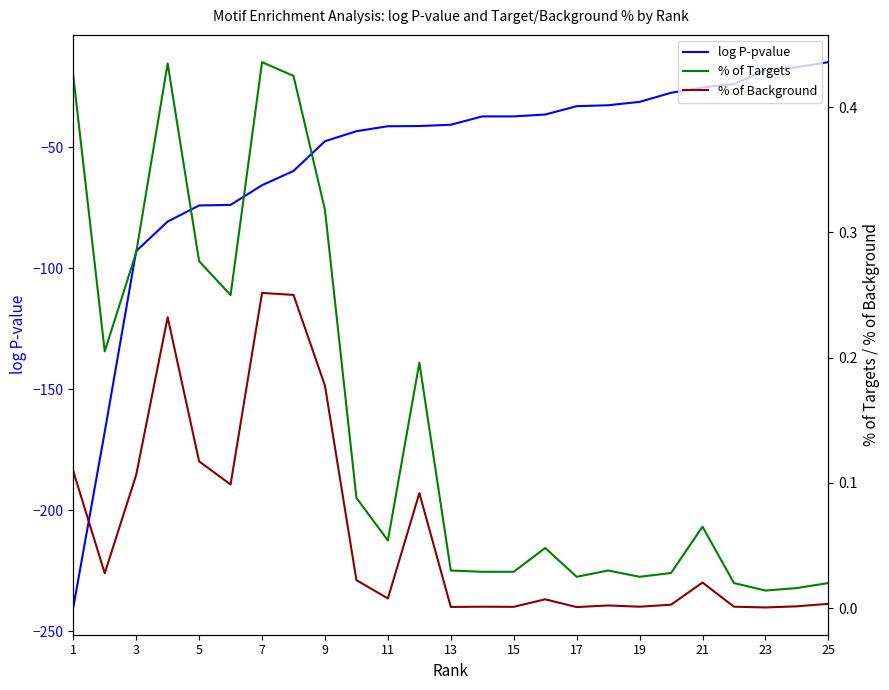

How many lines are shown in the chart?

3